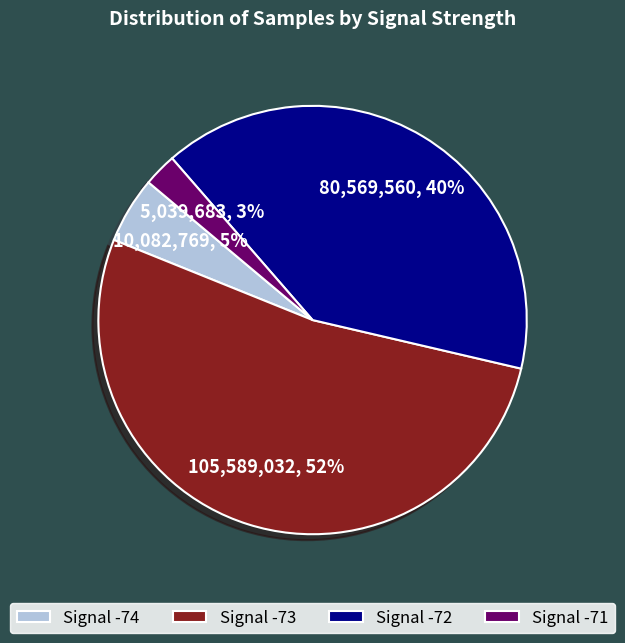

Which has a higher value, Signal -73 or Signal -74?

Signal -73